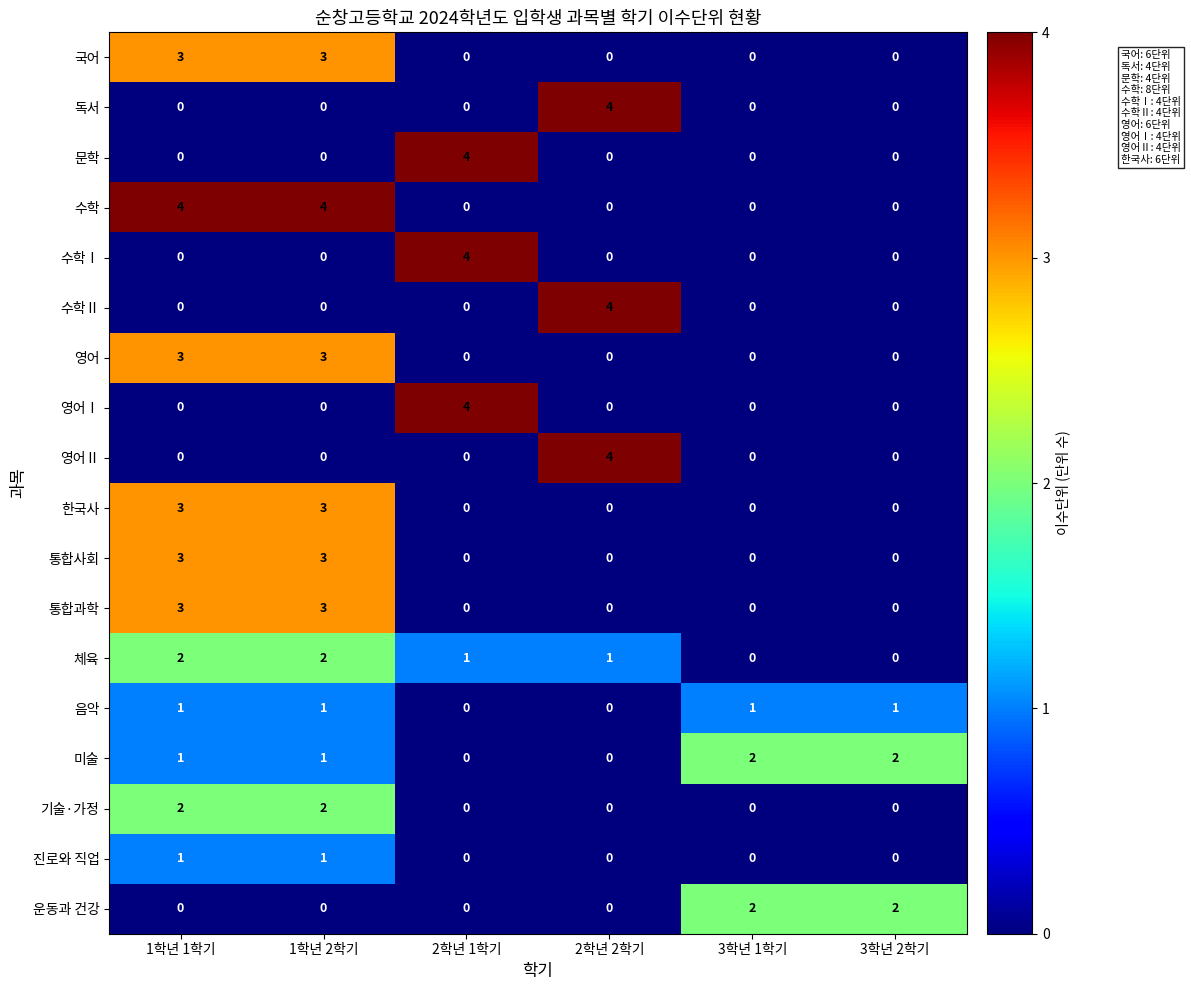

What is the difference between the maximum and minimum values in the 수학Ⅰ series?

4